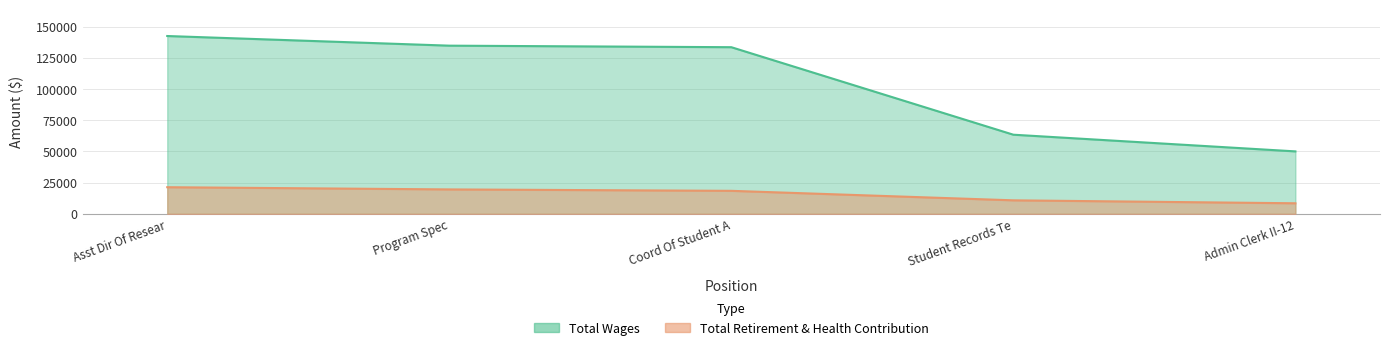

What is the minimum value shown in the chart?

8436